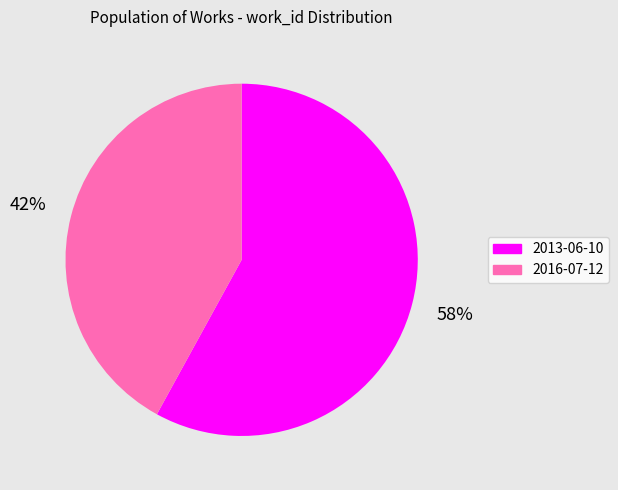

Is there any slice that represents more than half of the pie?

Yes